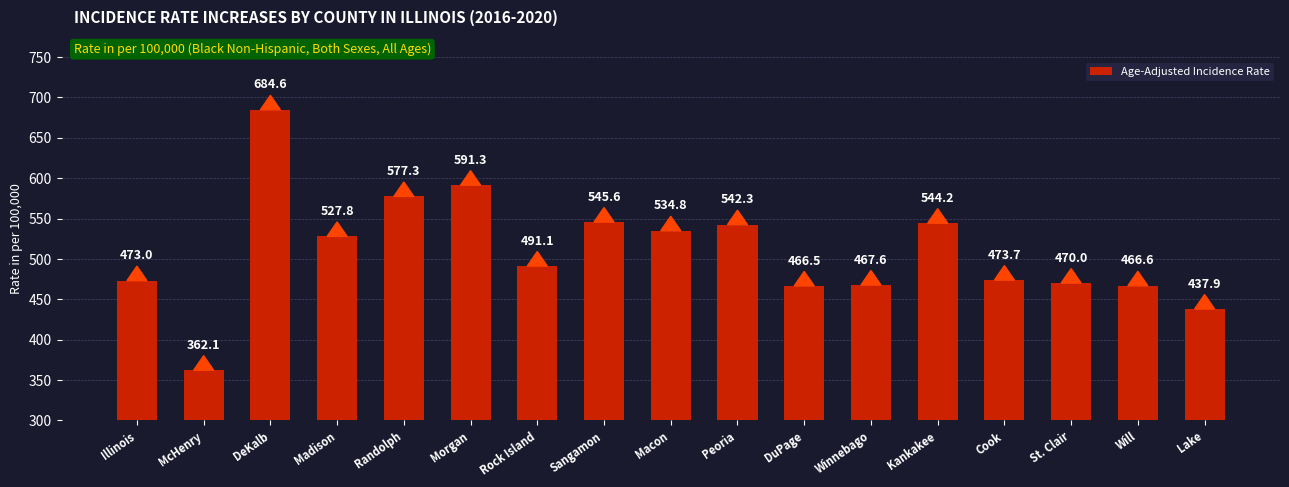

The chart shows a value of 843.9 at Madison. True or false?

False